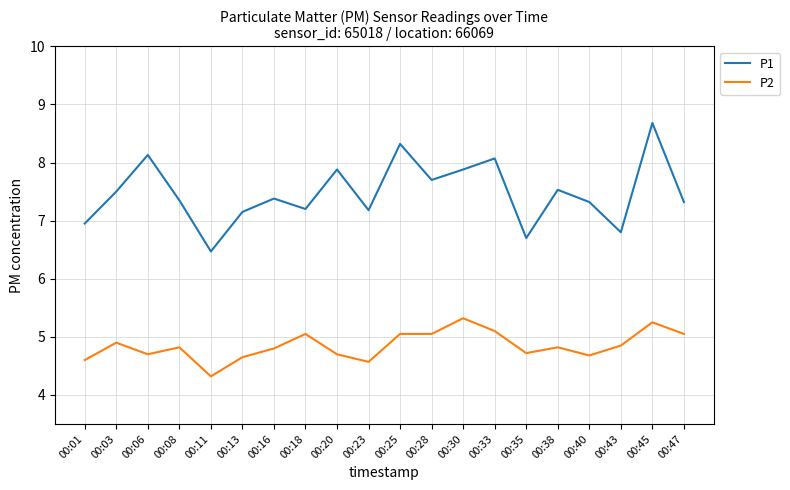

At which label does P1 reach its peak?

00:45